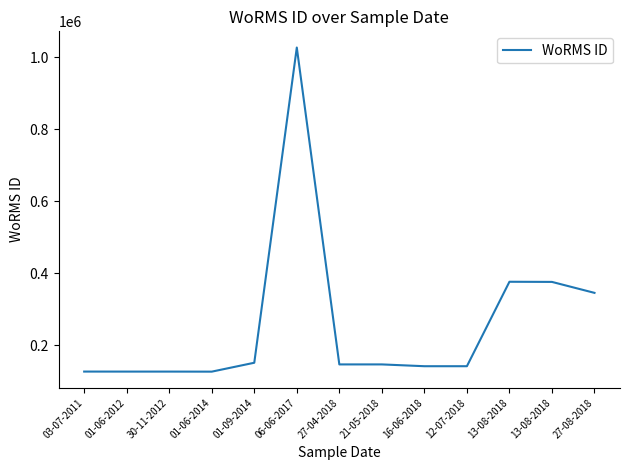

True or false: the data shows 375951 at 13-08-2018.

True